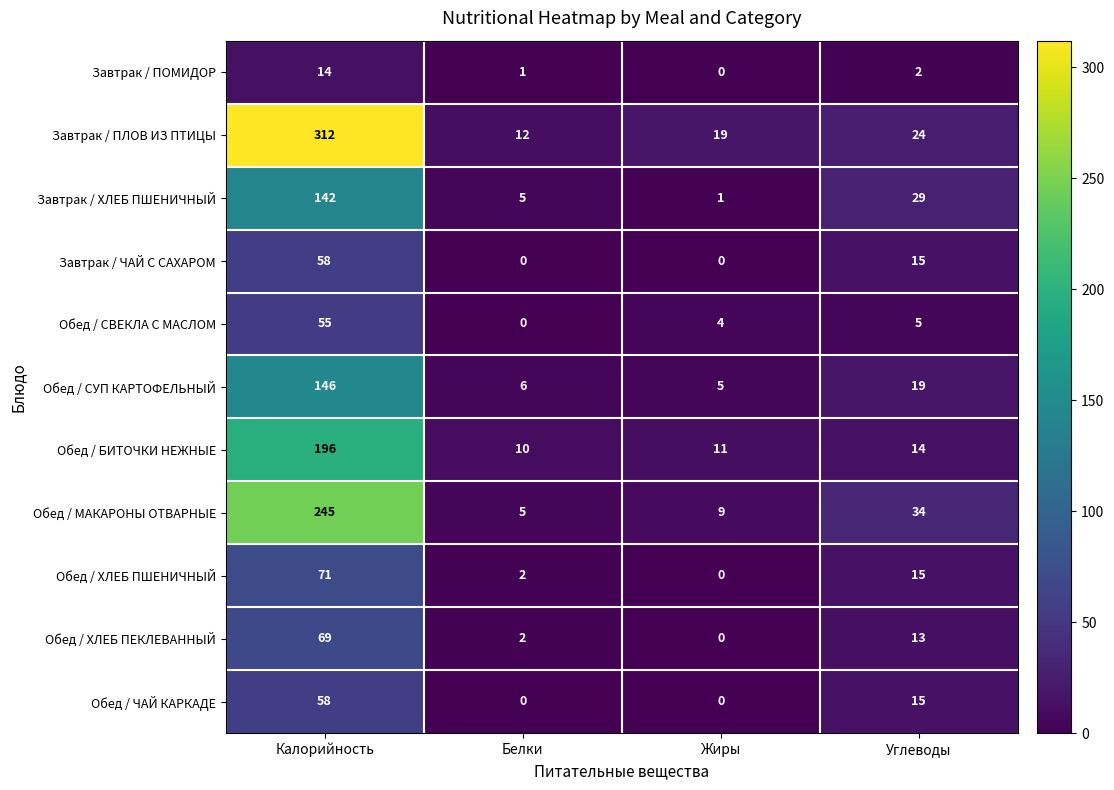

What is the sum of all Завтрак / ХЛЕБ ПШЕНИЧНЫЙ values?

177